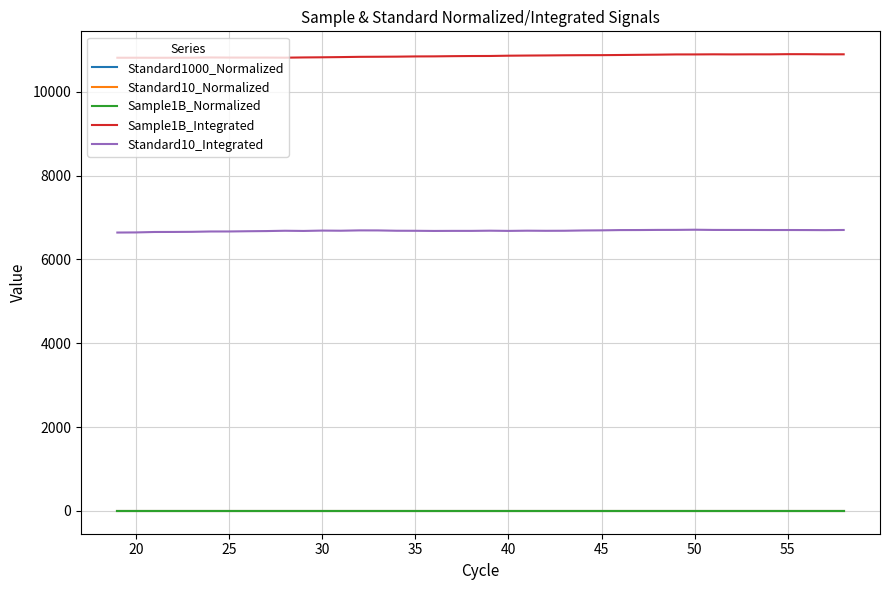

True or false: Standard10_Normalized and Sample1B_Integrated cross at least once.

False